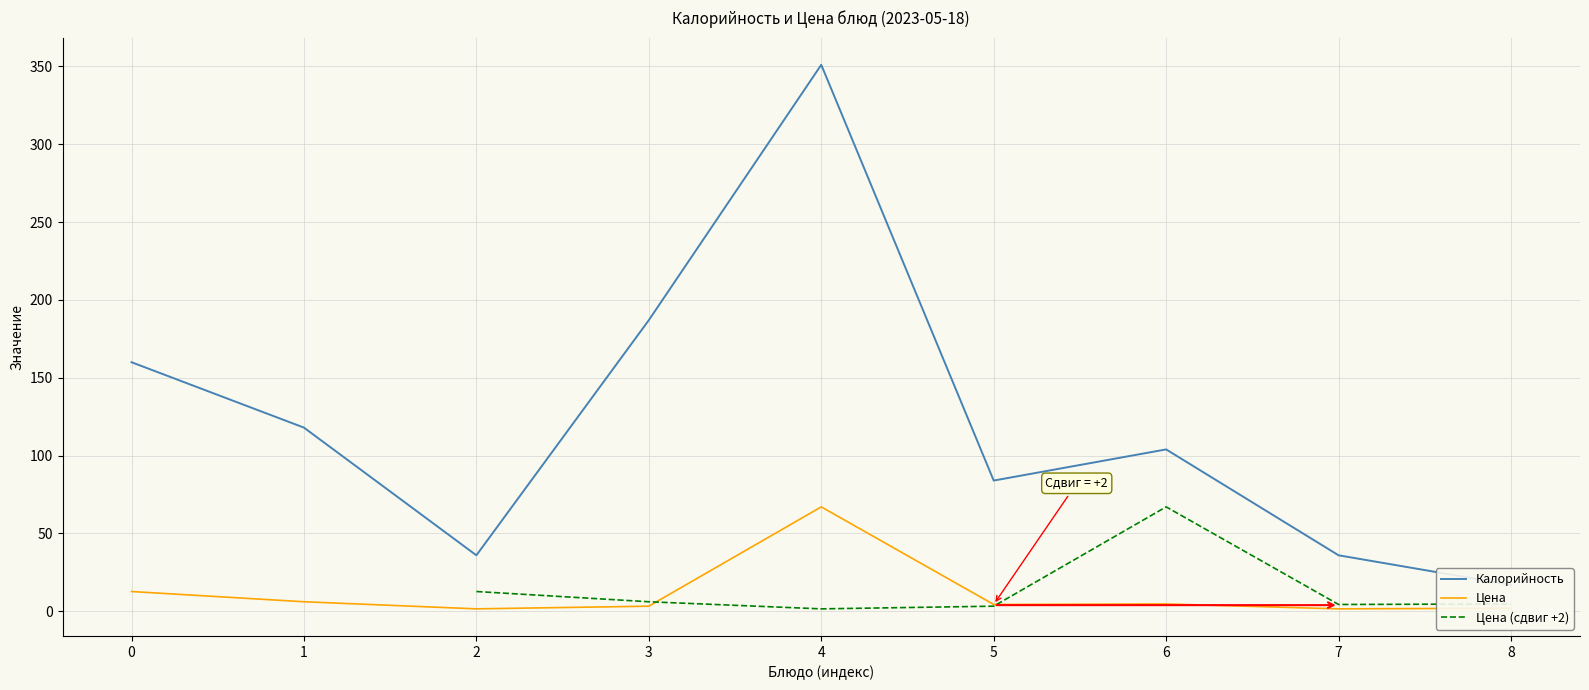

At which category does Цена (сдвиг +2) reach its first local valley?

4